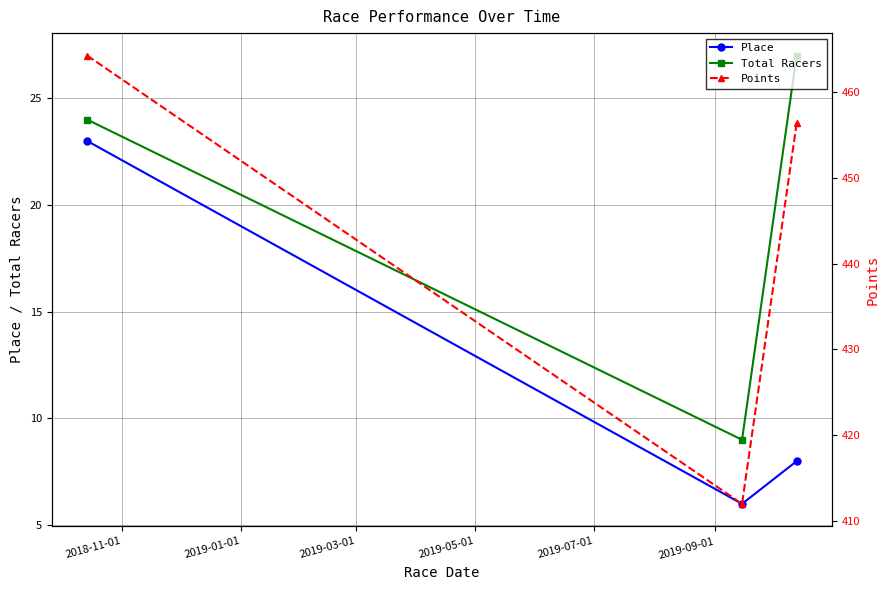

What is the value of the Total Racers point at the 2nd from the left?

9